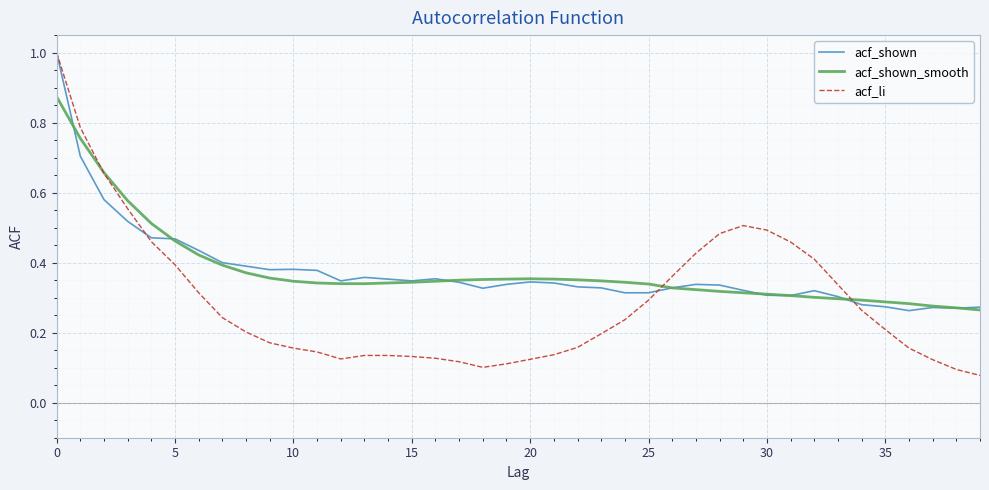

What are all the series names shown in the legend?

acf_shown, acf_shown_smooth, acf_li